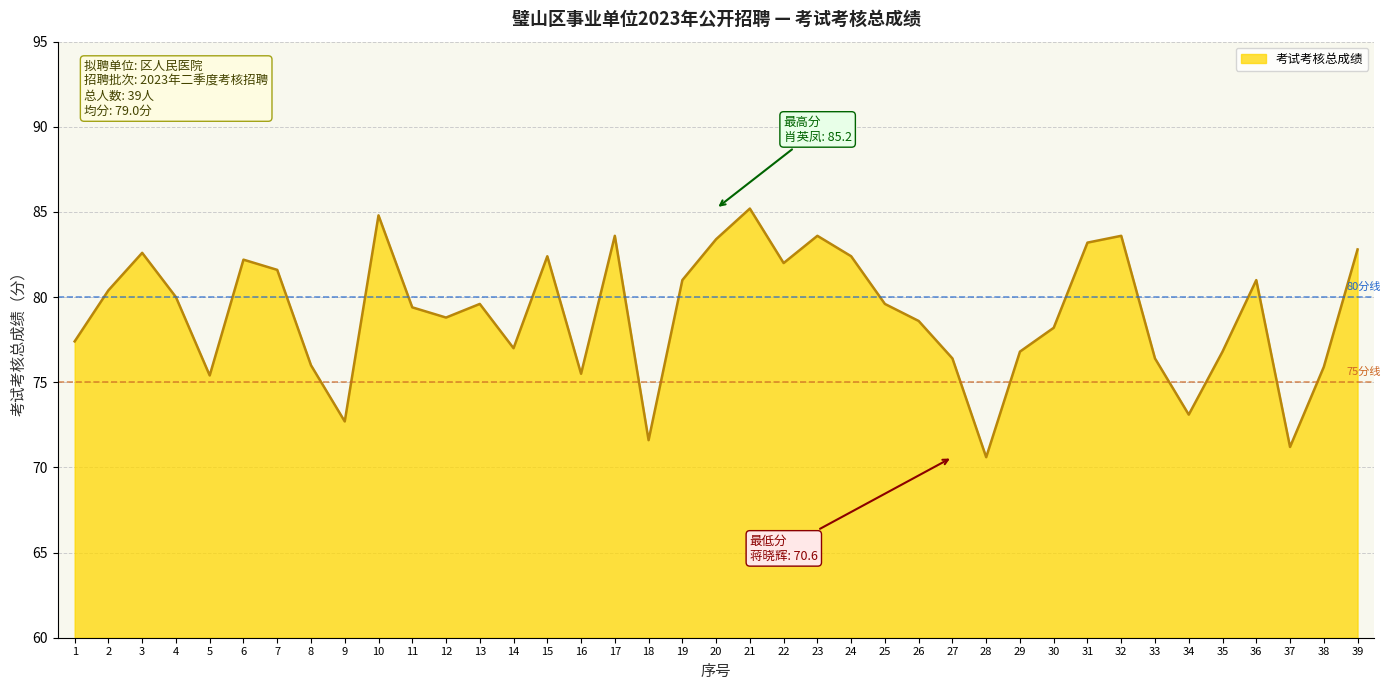

How many interior local peaks (higher than both neighbors) does the data have?

10